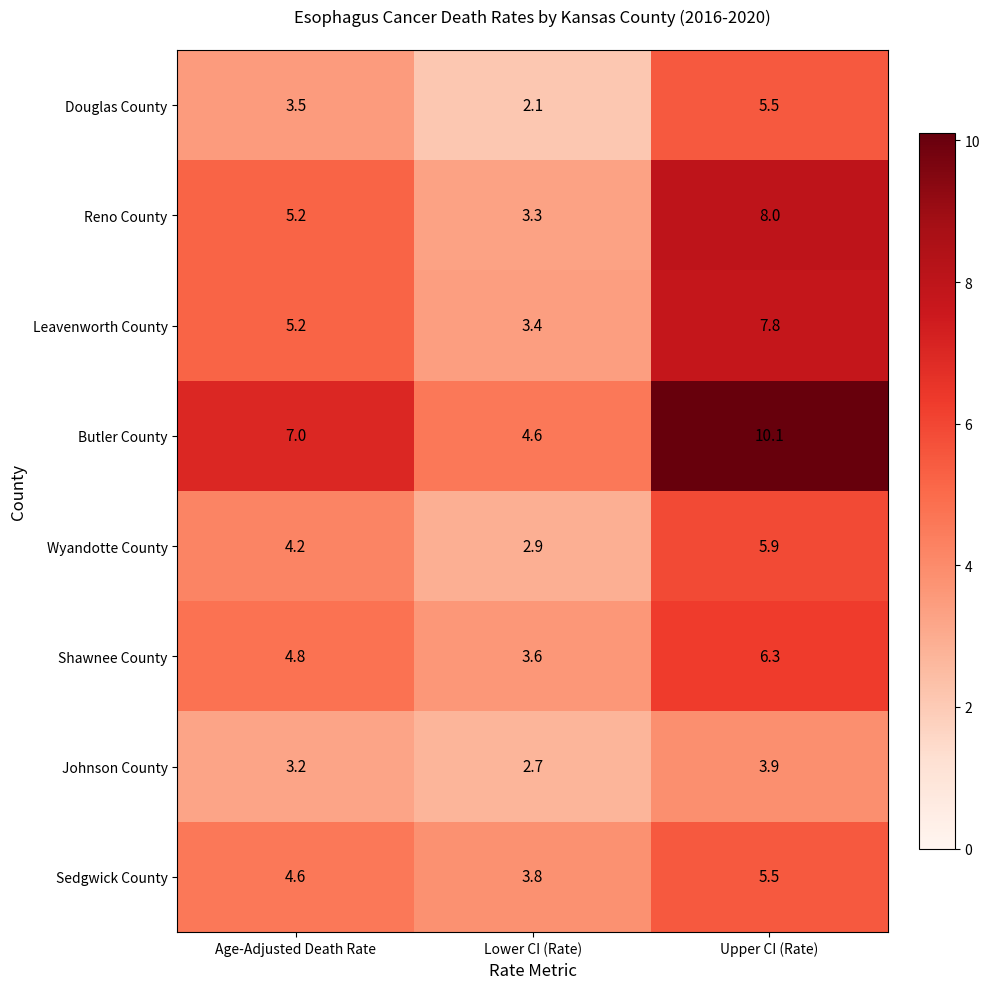

What is the difference between the maximum and minimum values in the Wyandotte County series?

3.0